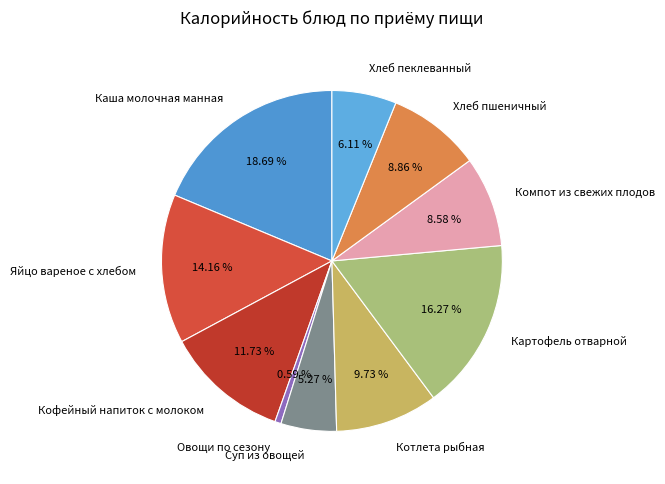

Which category has the smallest portion of the pie?

Овощи по сезону